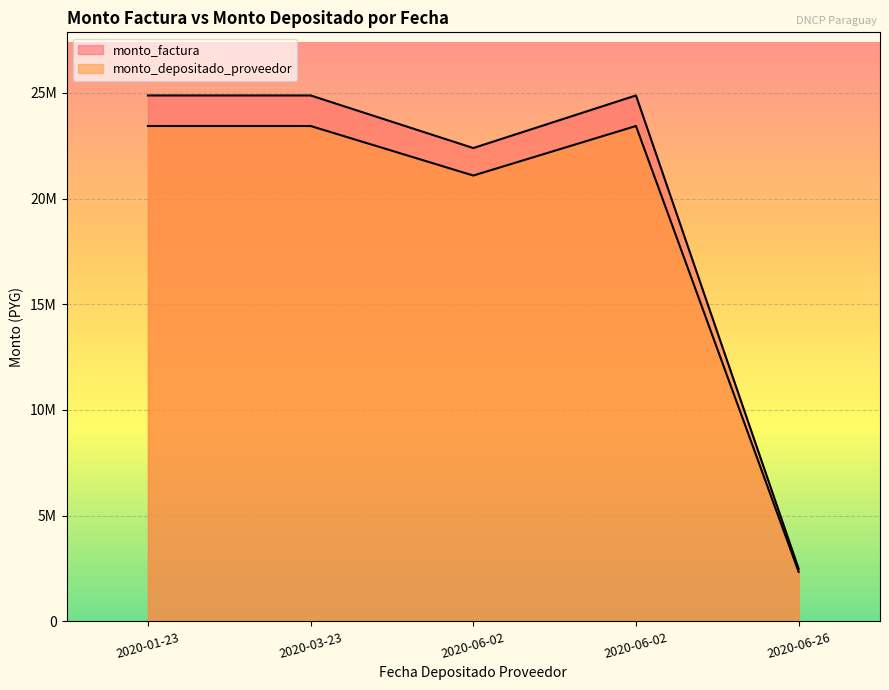

List the labels in order of monto_depositado_proveedor value, smallest first.

2020-06-26, 2020-06-02, 2020-01-23, 2020-03-23, 2020-06-02